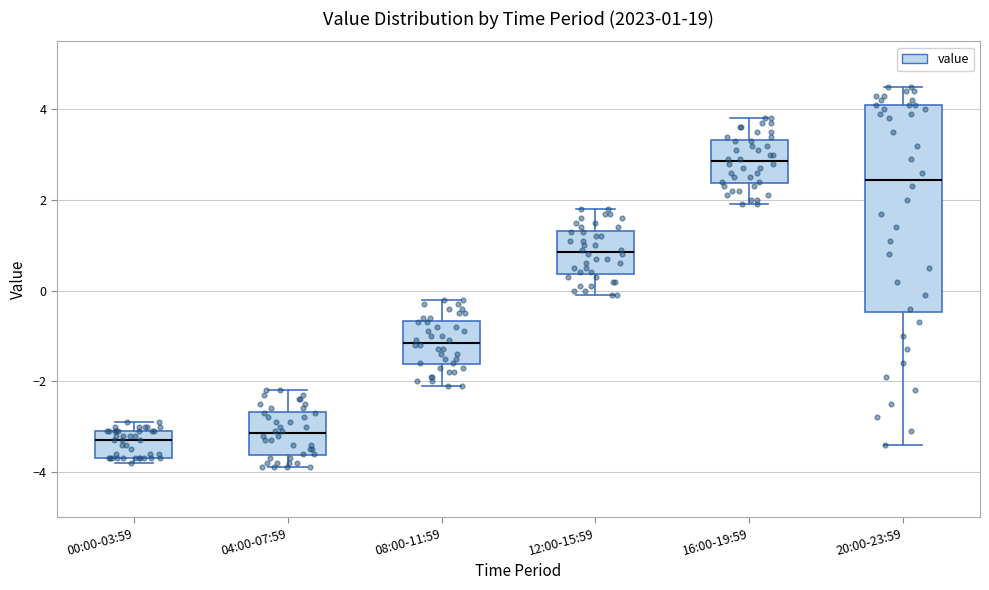

Which box is the tallest, from its lower edge to its upper edge?

20:00-23:59